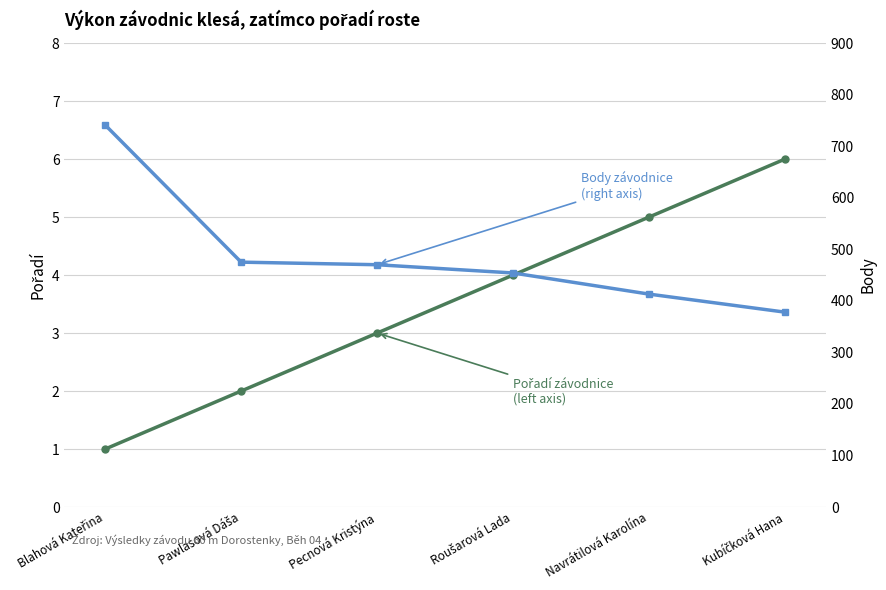

How many data points in Pořadí (left axis) are less than 4?

3